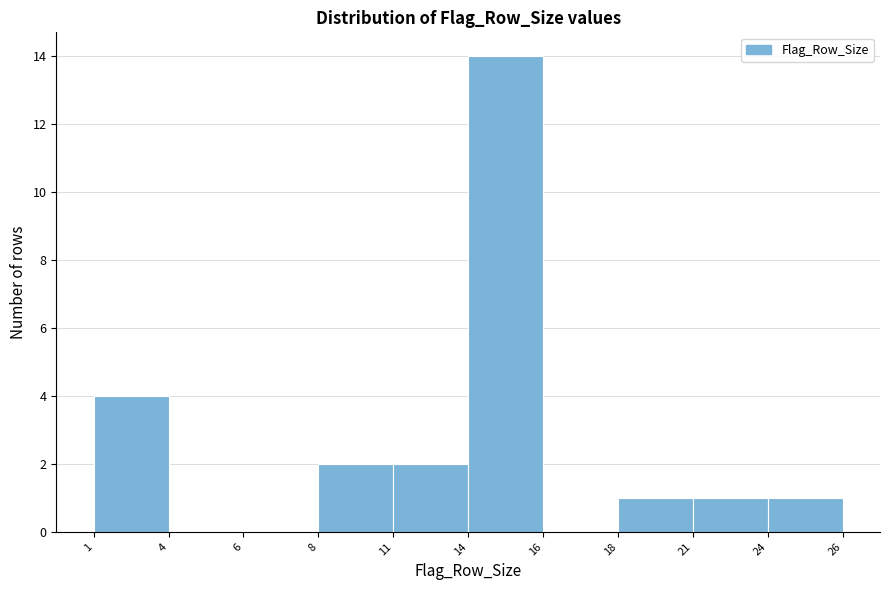

Reading left to right, list all the values displayed in this chart.

1=4	4=0	6=0	8=2	11=2	14=14	16=0	18=1	21=1	24=1